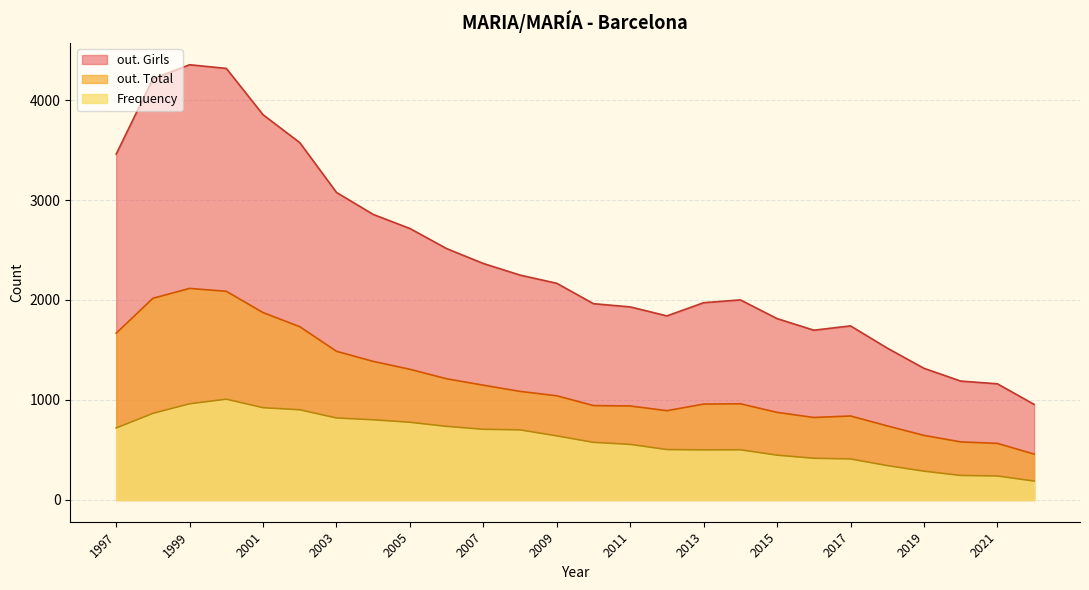

Count the number of data series in this chart.

3